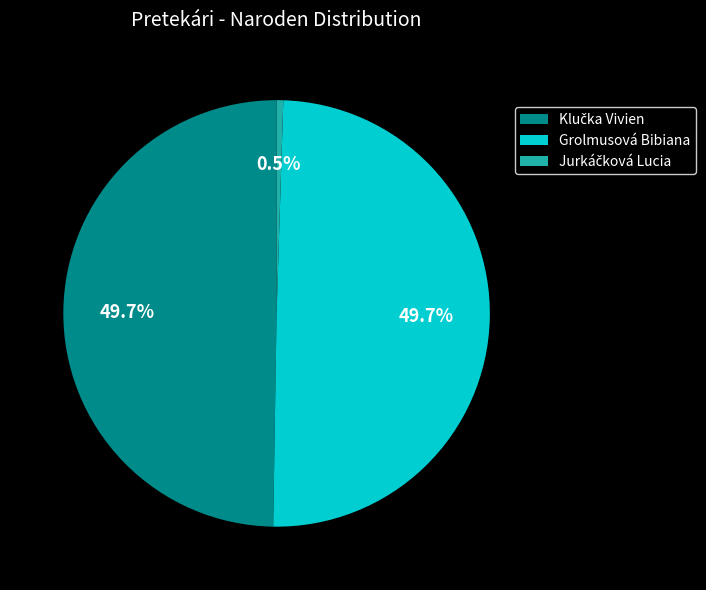

Rank the categories by value from highest to lowest.

Klučka Vivien, Grolmusová Bibiana, Jurkáčková Lucia